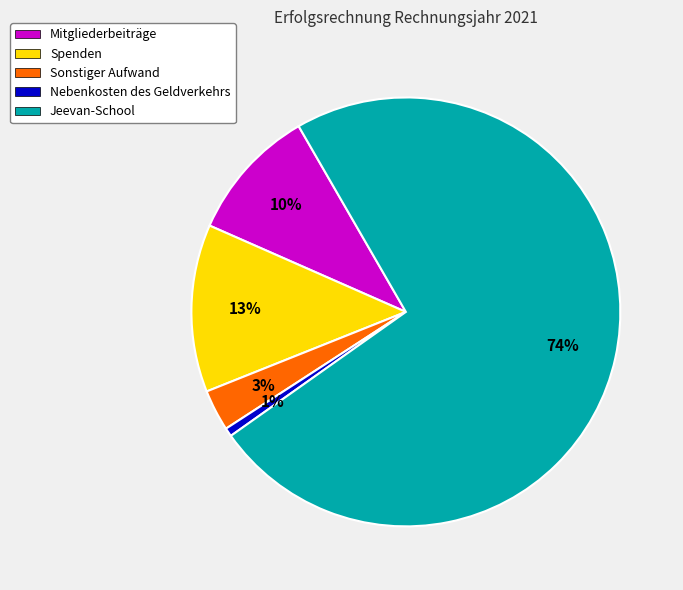

To the nearest percent, what percentage of the pie is Mitgliederbeiträge?

10%